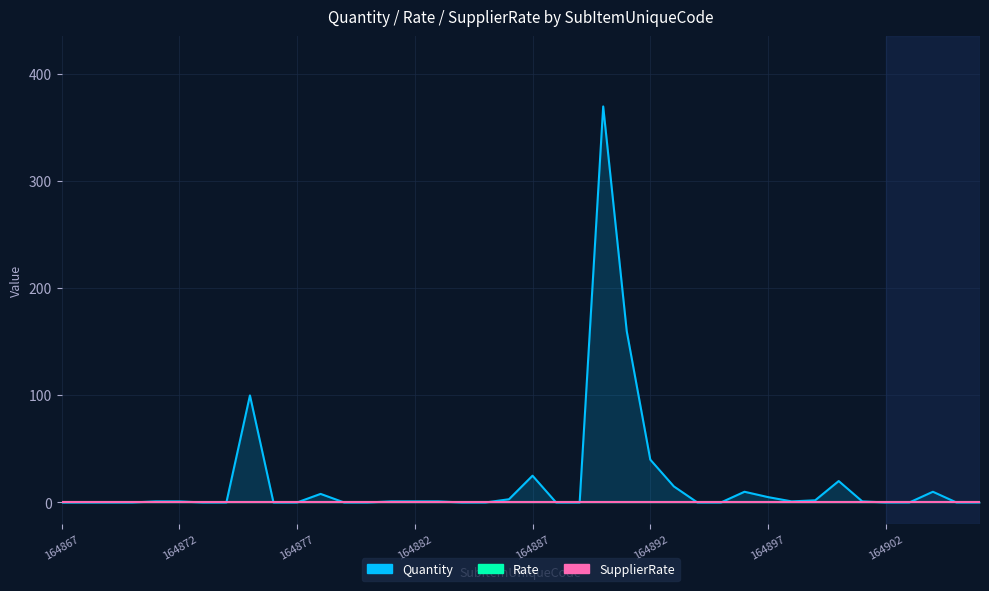

Which series has the largest range (max minus min)?

Quantity